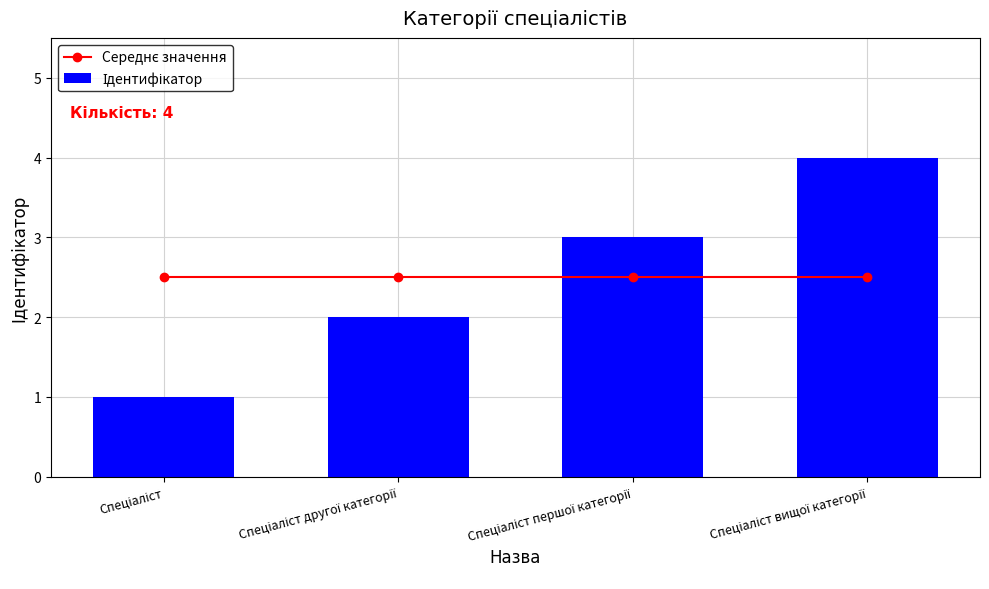

What is the sum of all Середнє значення values?

10.0